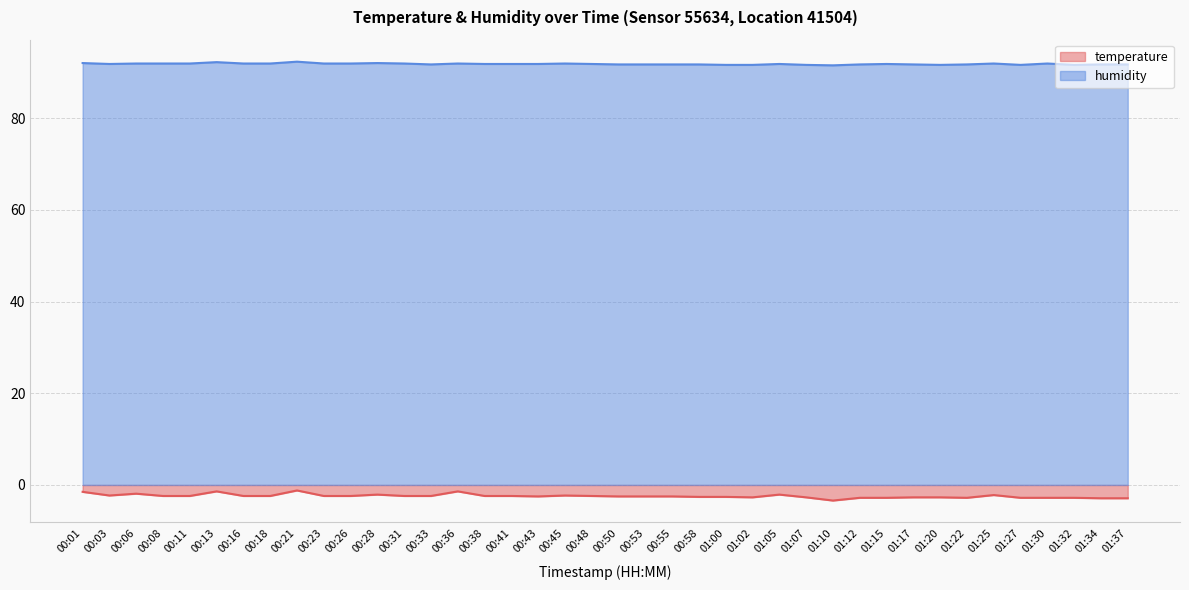

At which category does the chart reach its peak across all series?

00:21